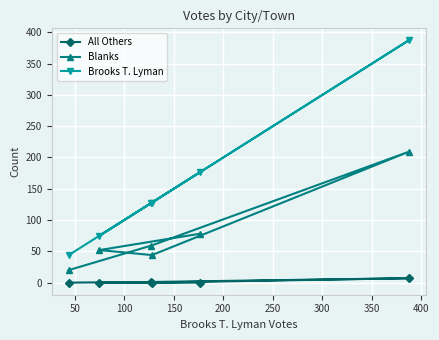

How many categories are shown in the chart?

6